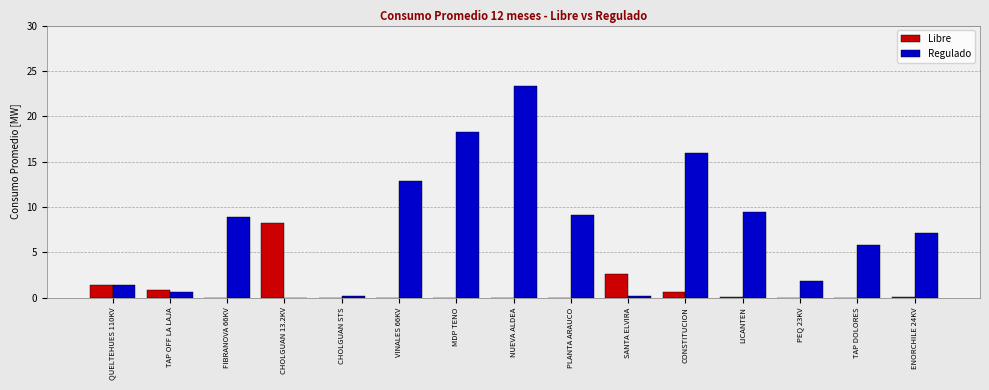

At which category is the sum across all series the highest?

NUEVA ALDEA